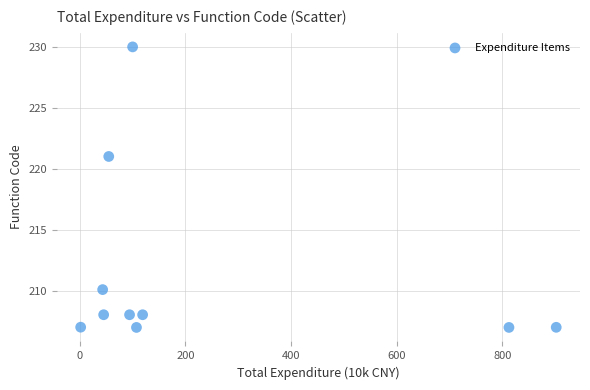

What Y value in the scatter plot is closest to 218?

221.0